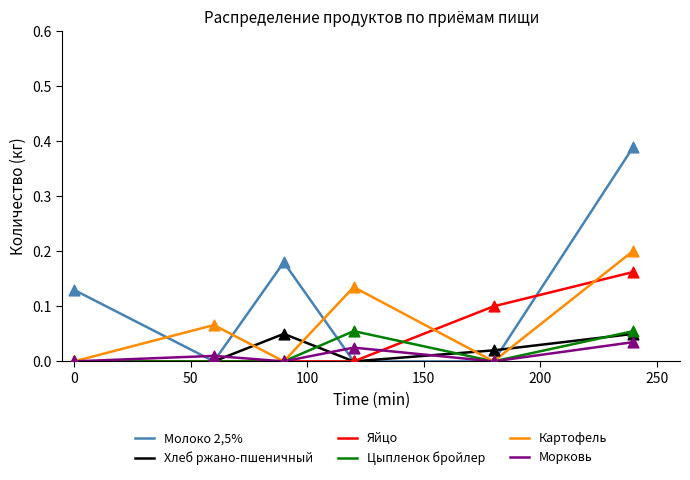

Which series has the largest total across all categories?

Молоко 2,5%